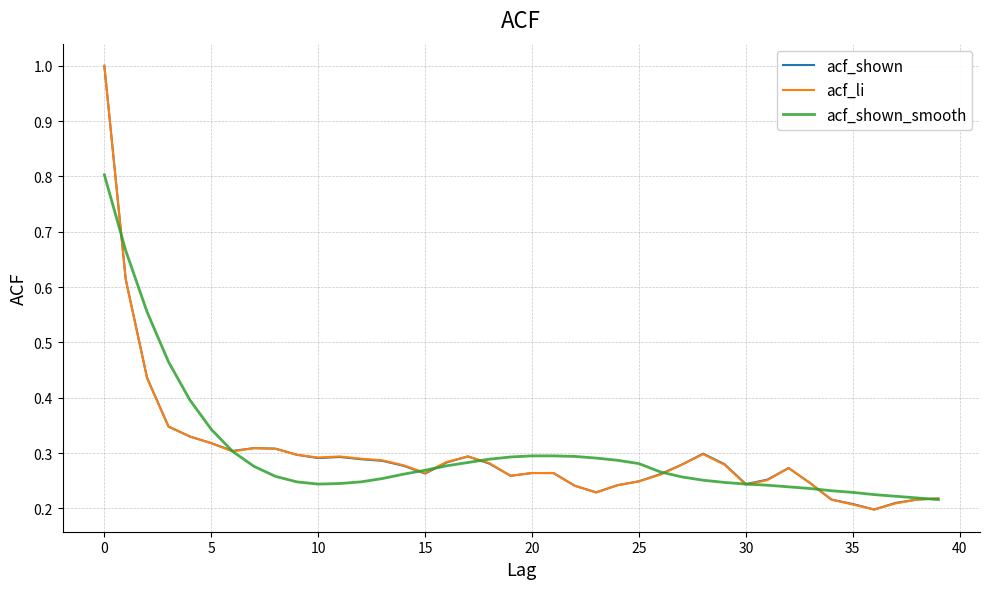

What is the maximum value for acf_li?

1.0